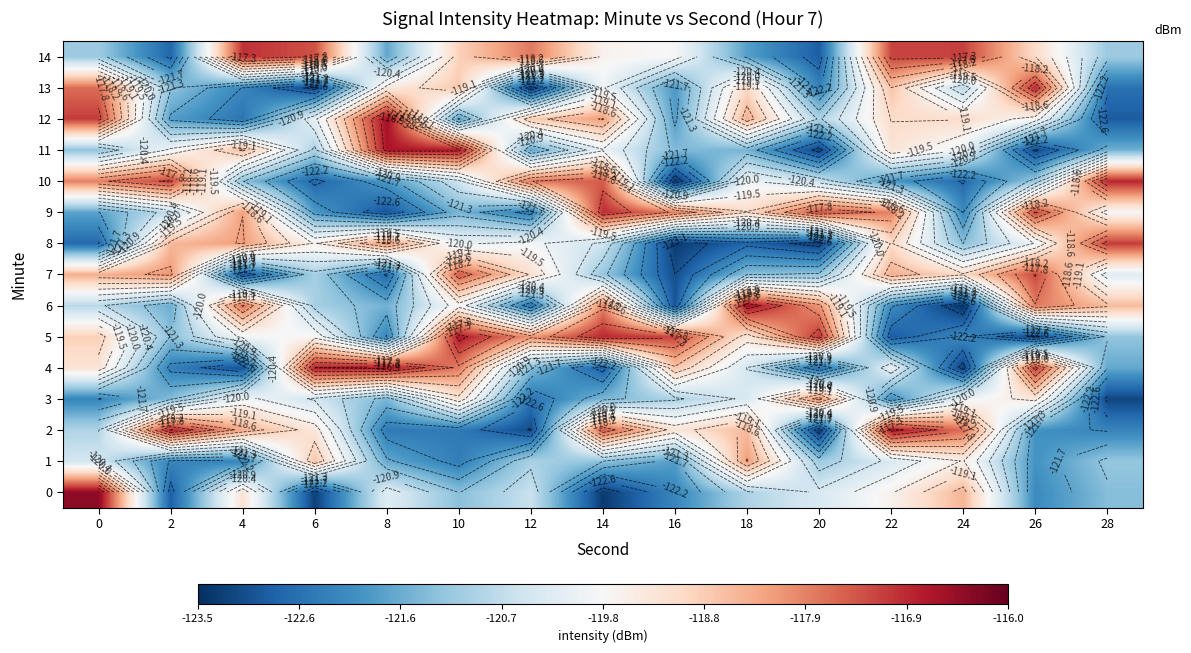

Read the 9 value at 6.

-121.9